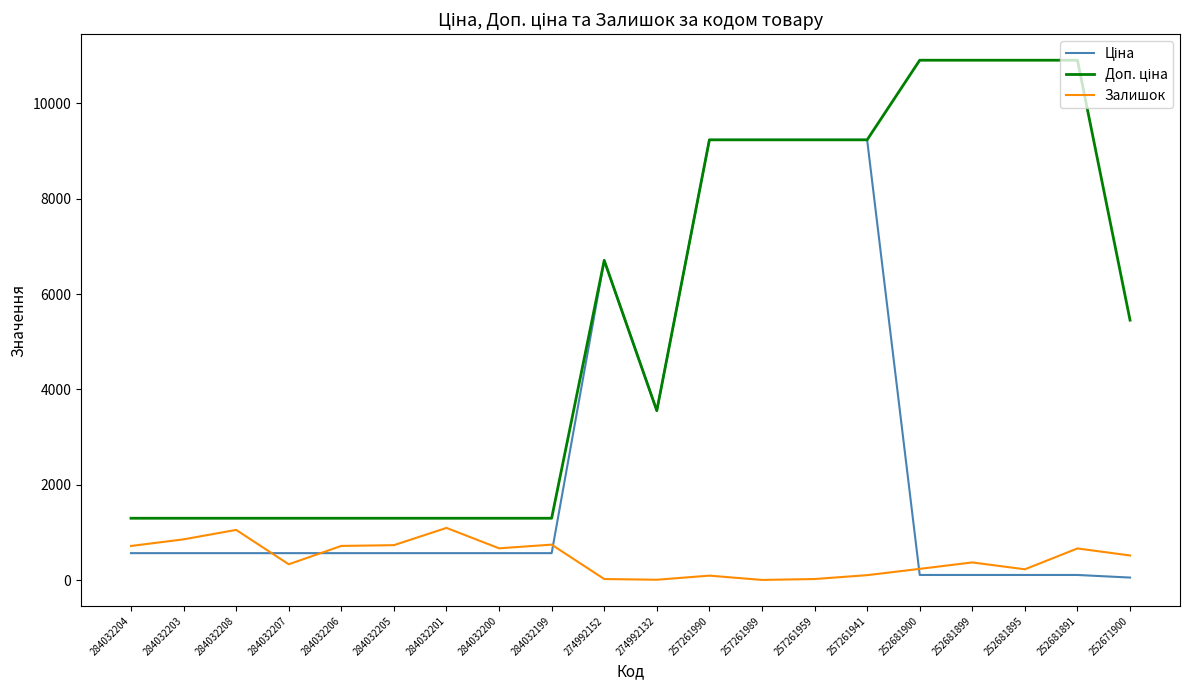

What is the total value across all series at 284032199?

2610.1